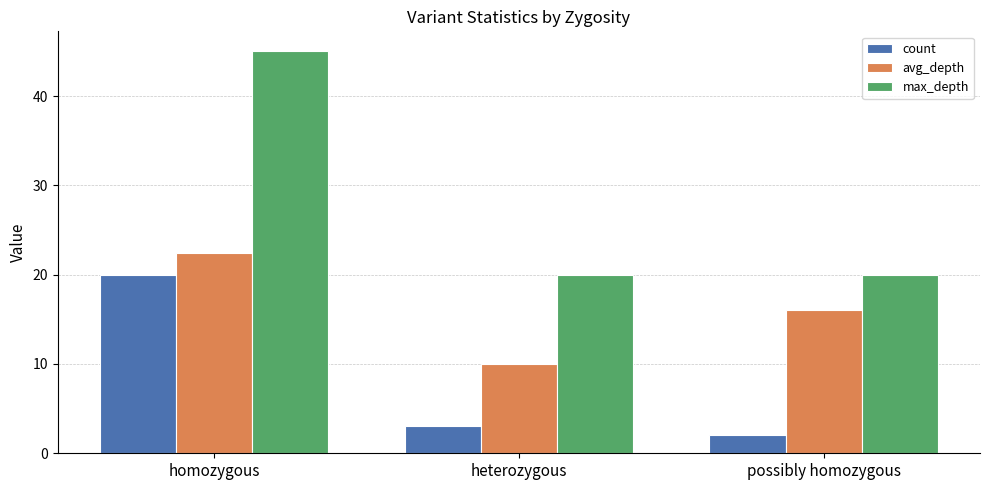

At which label does max_depth reach its peak?

homozygous